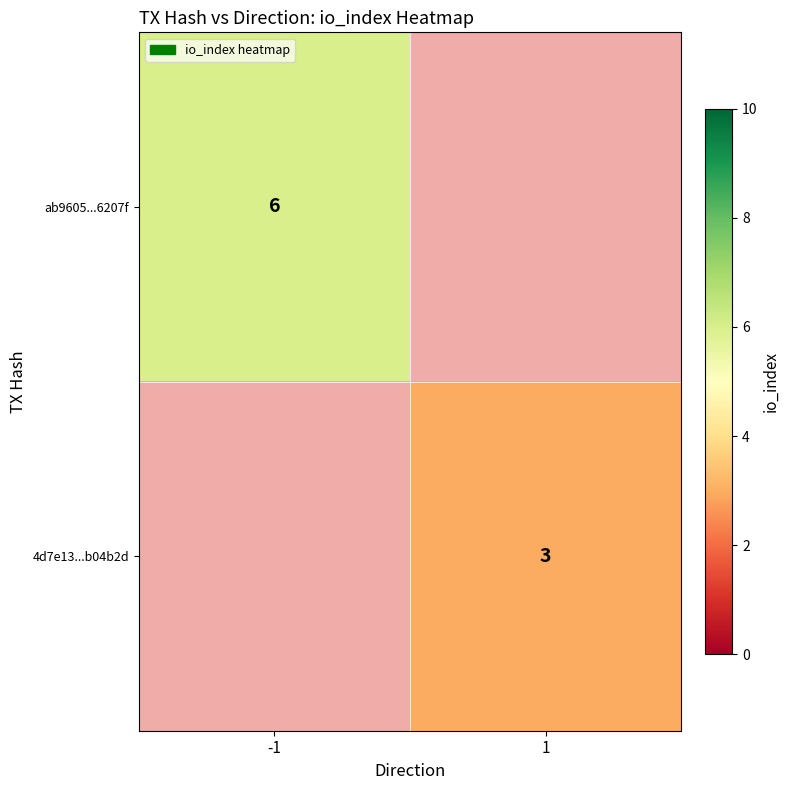

Is it true that ab9605...6207f equals 6 at -1?

True